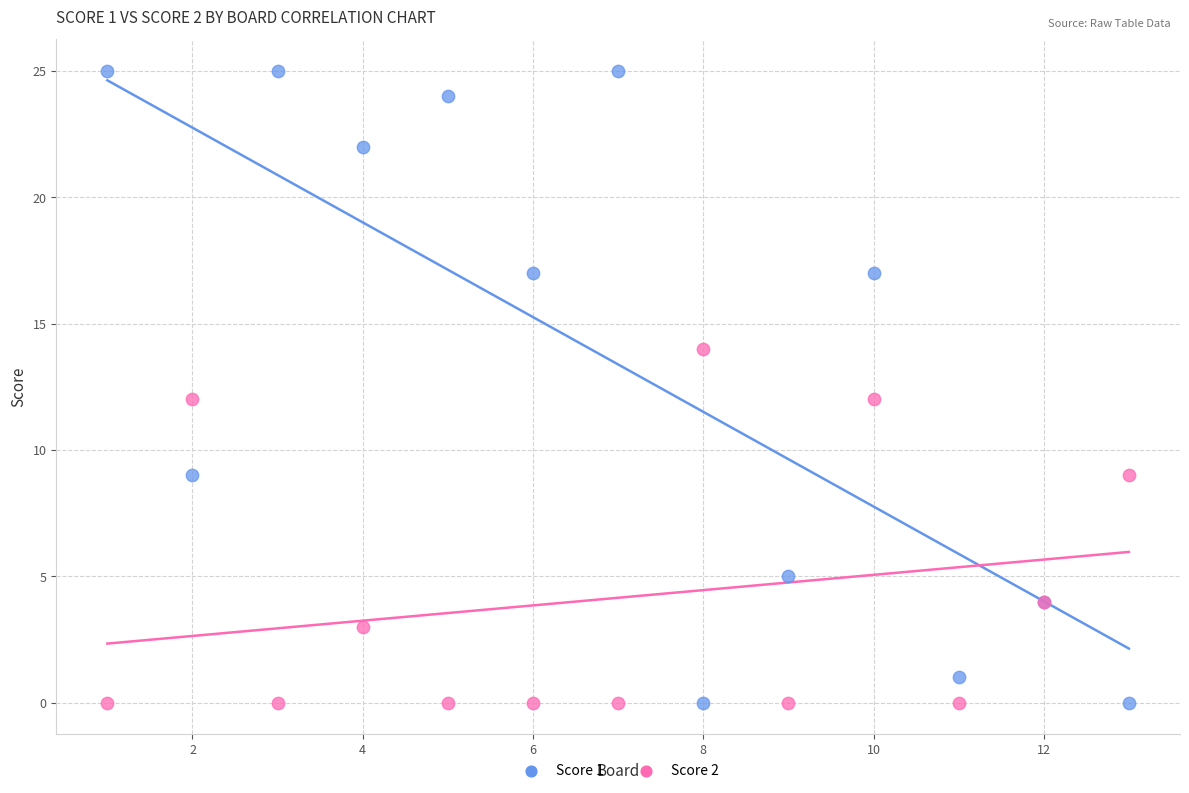

What are all the series names shown in the legend?

Score 1, Score 2